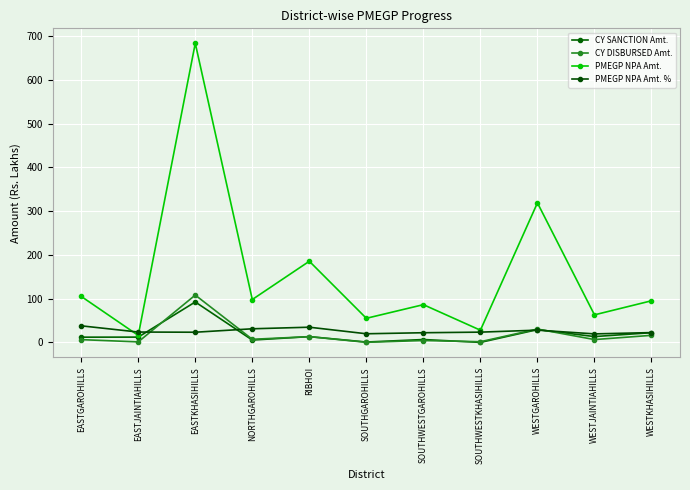

Which label corresponds to the largest value in the chart?

EASTKHASIHILLS